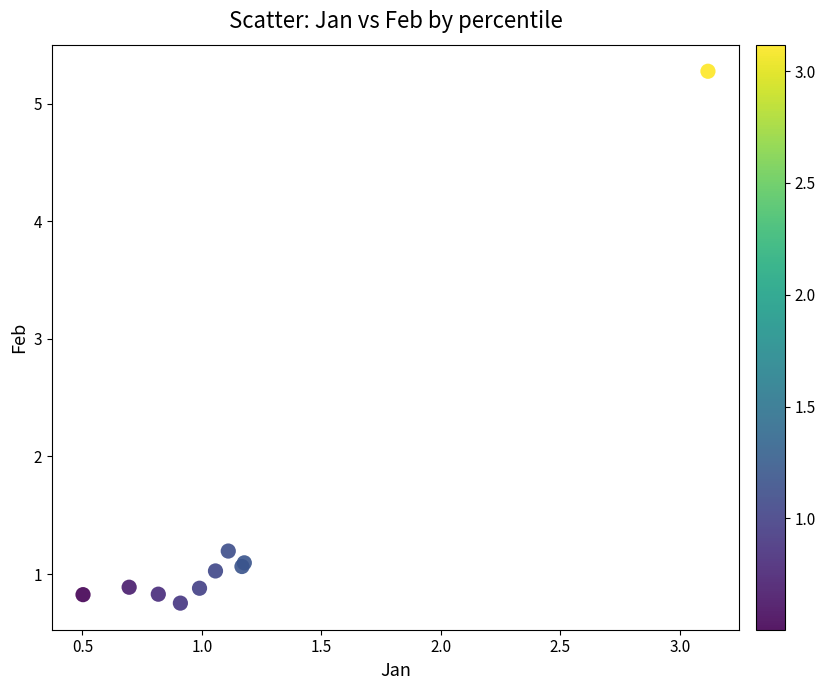

What Y value in the scatter plot is closest to 3?

1.2